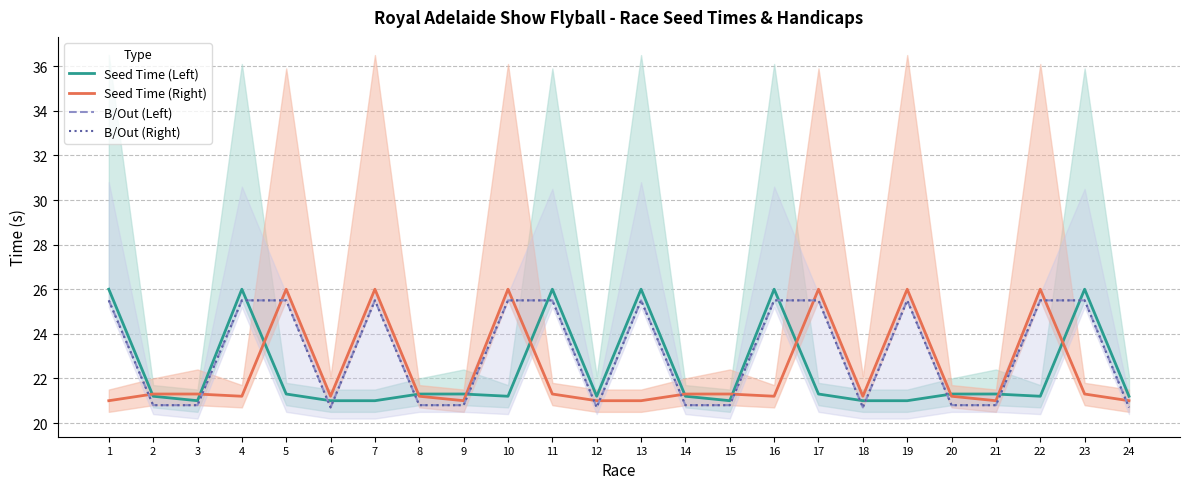

Read the B/Out (Right) value at 11.

25.5